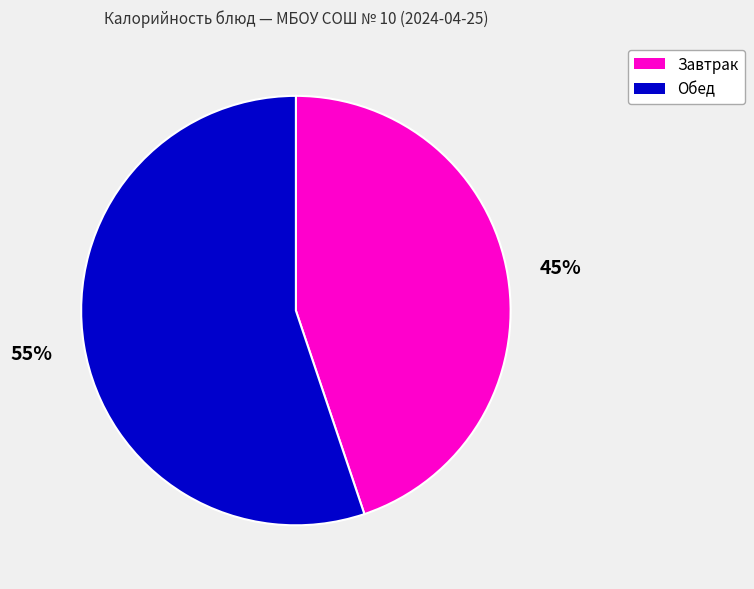

What is the ratio of the value at Завтрак to the value at Обед?

0.8